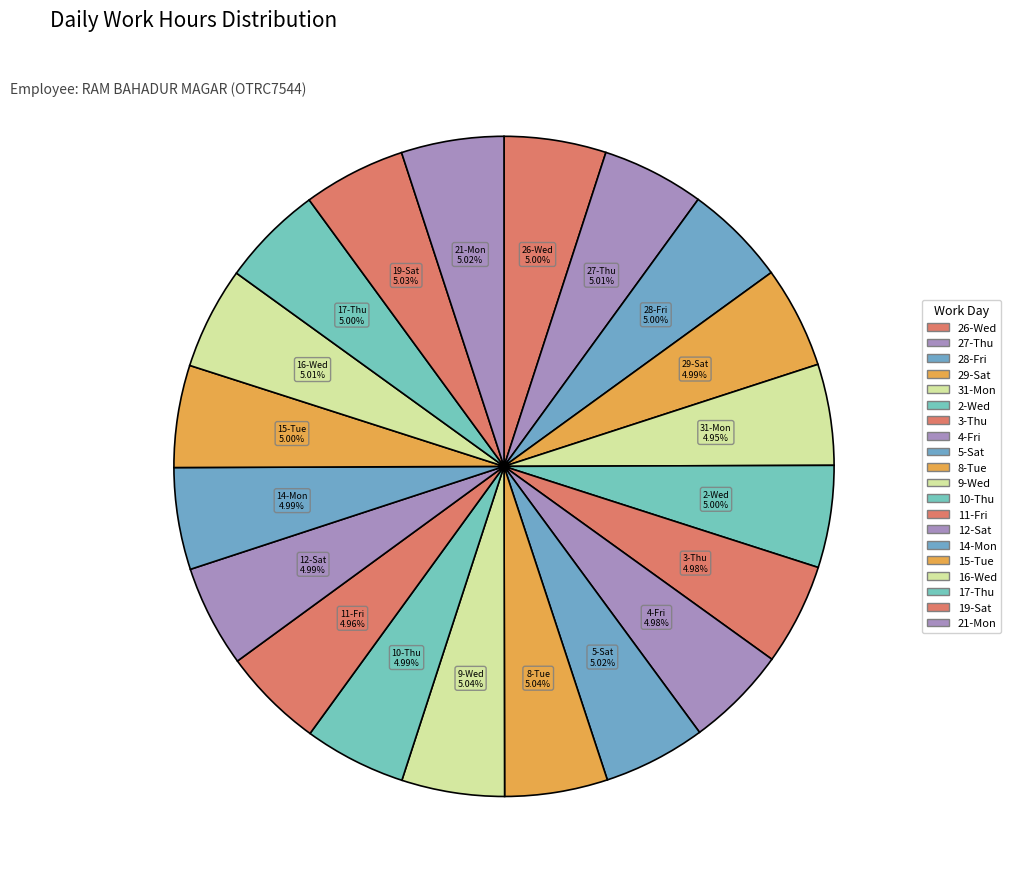

To the nearest percent, what is the combined percentage of 31-Mon and 2-Wed?

10%